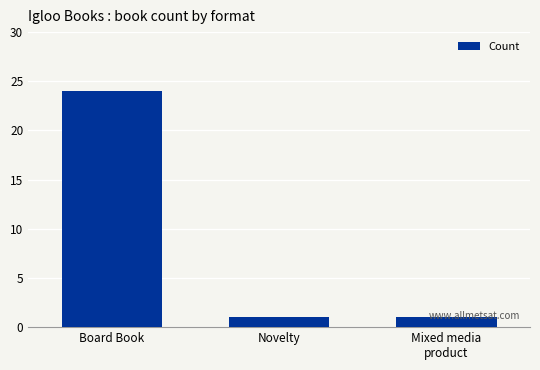

Count the number of data series in this chart.

1